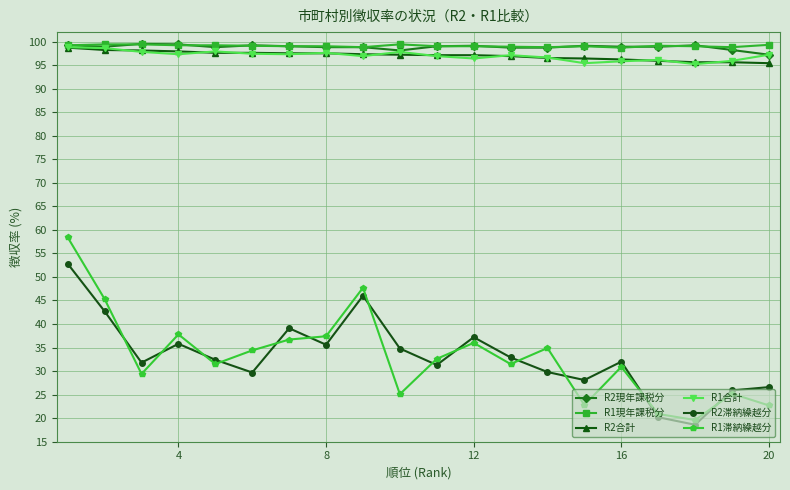

Which series has the largest range (max minus min)?

R1滞納繰越分